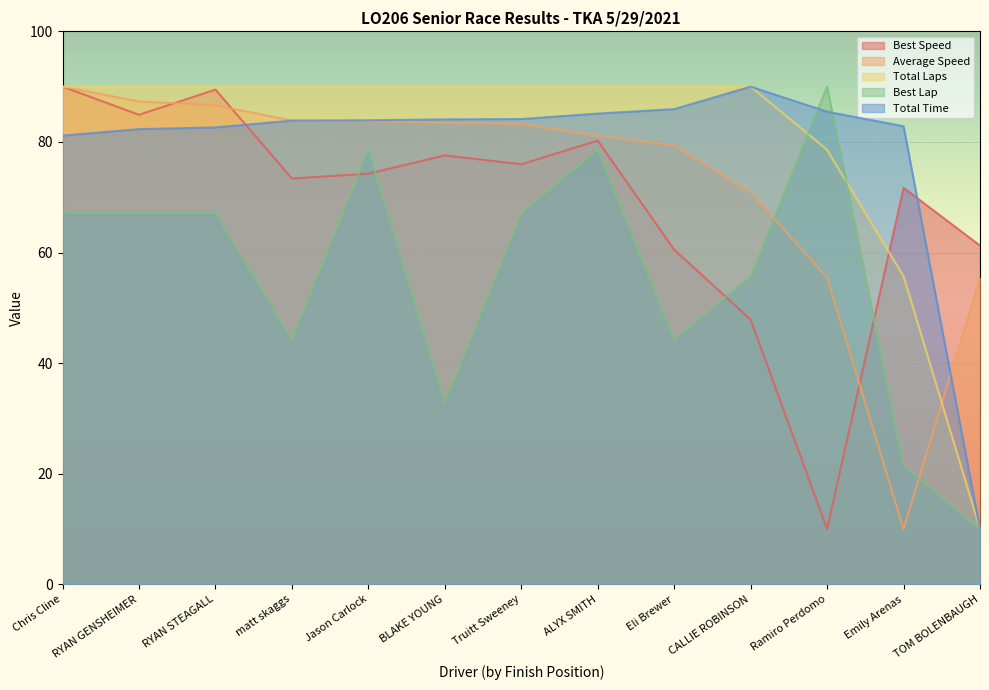

How many lines are shown in the chart?

5